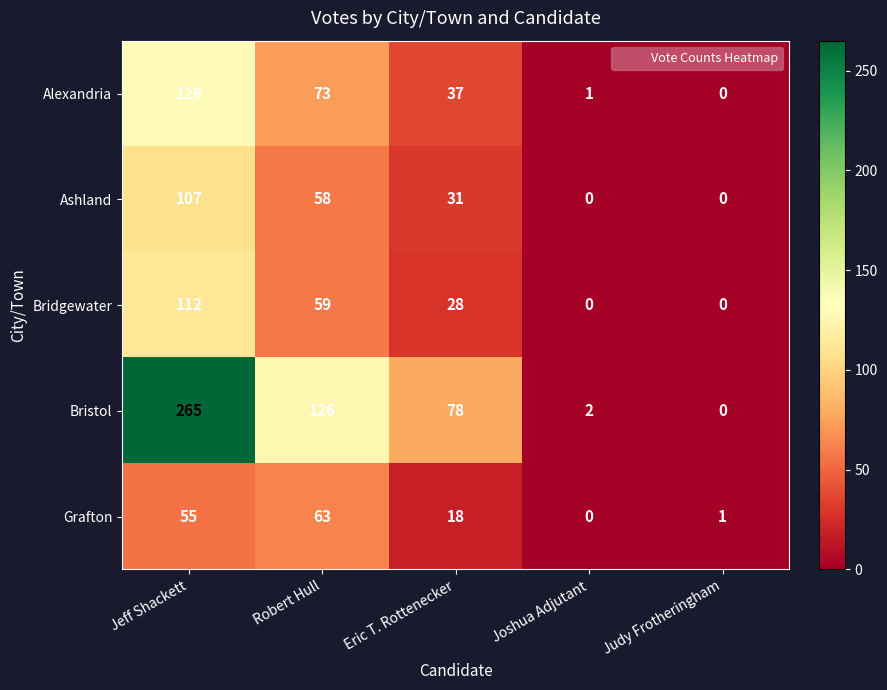

Where does the Alexandria series first go above 37?

Jeff Shackett